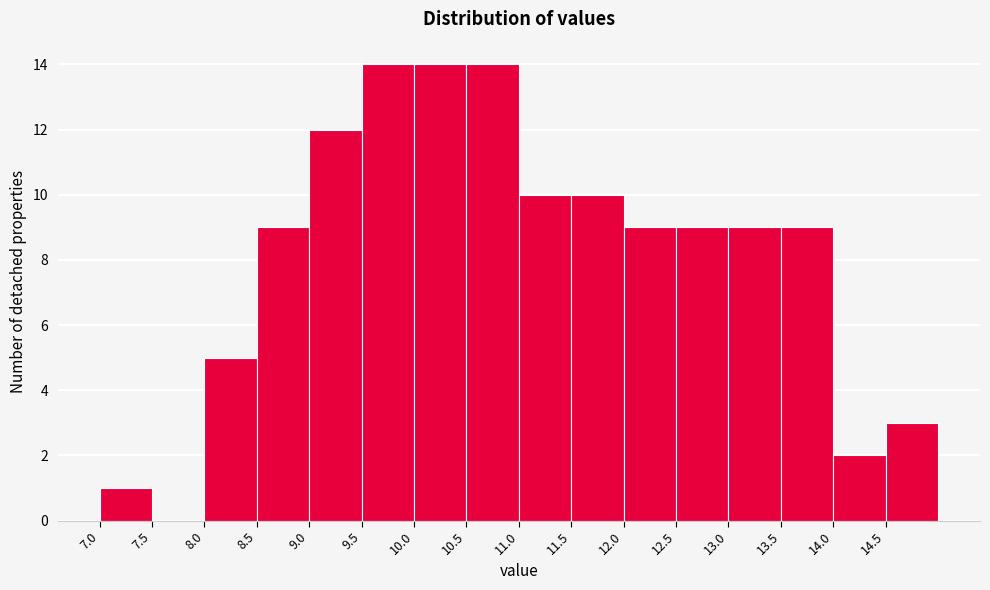

What is the height of the bar covering 8.0 to 8.5 on the x-axis? The values are not printed on the chart, so give them approximately, as read against the axis.

5